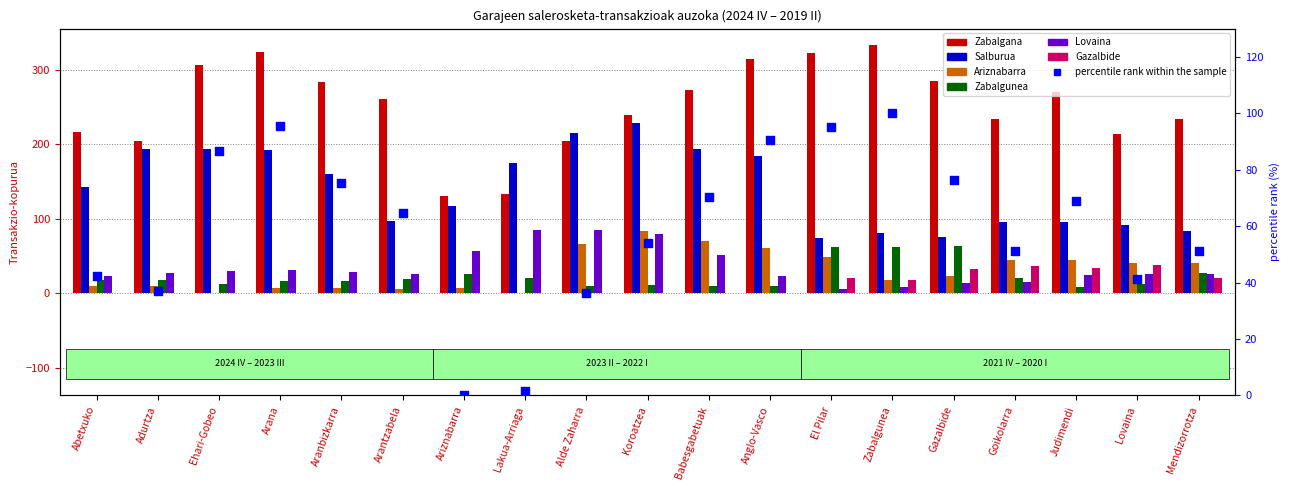

Is the value of Zabalgunea at Babesgabetuak greater than the value of Ariznabarra at Zabalgunea?

No